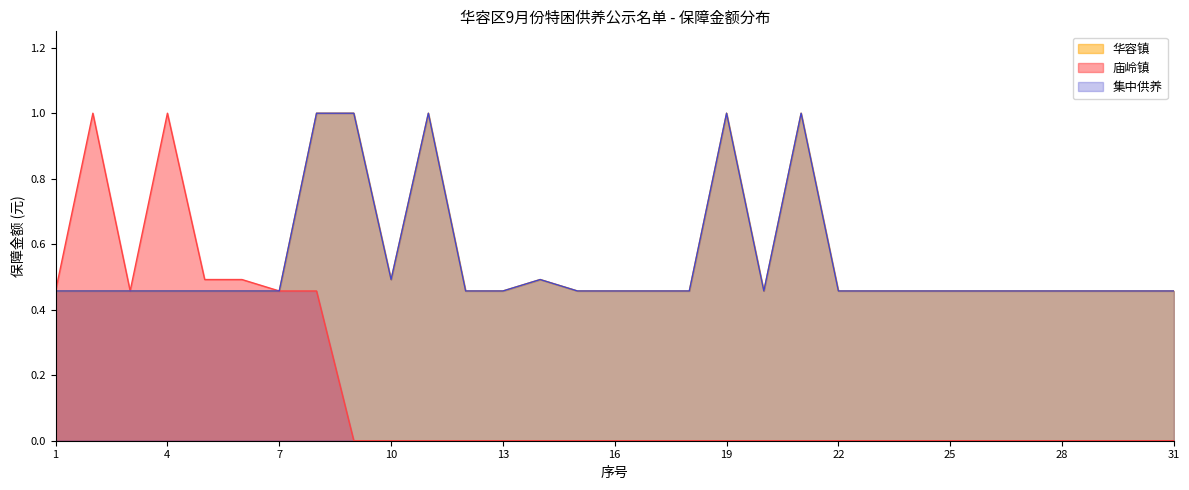

True or false: 华容镇 and 庙岭镇 cross at least once.

False